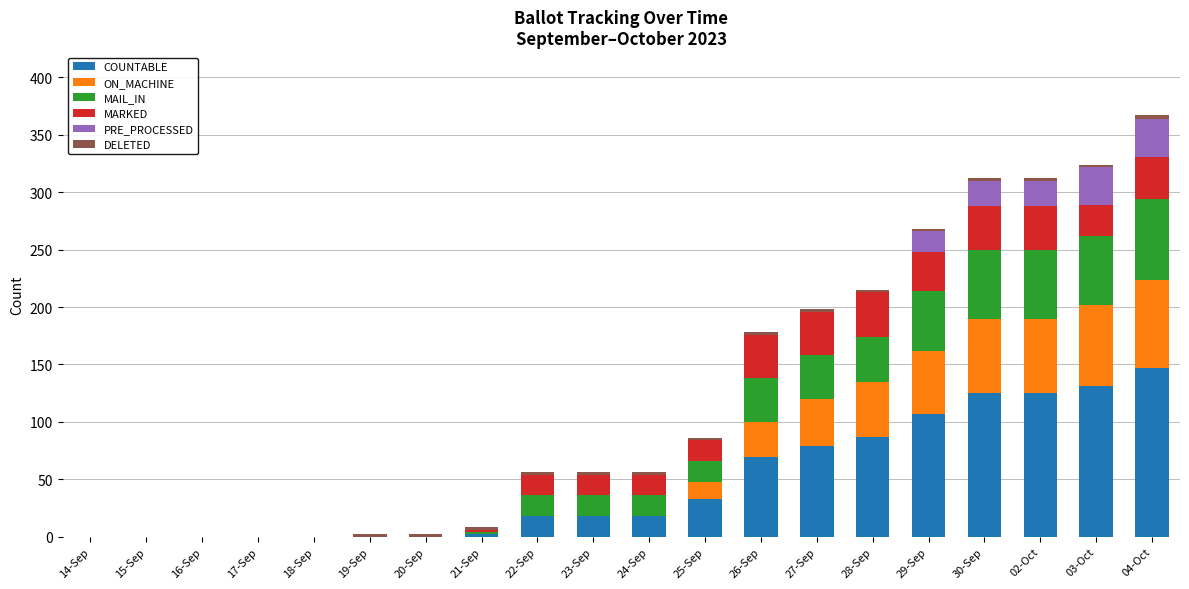

At which category is the sum across all series the highest?

04-Oct